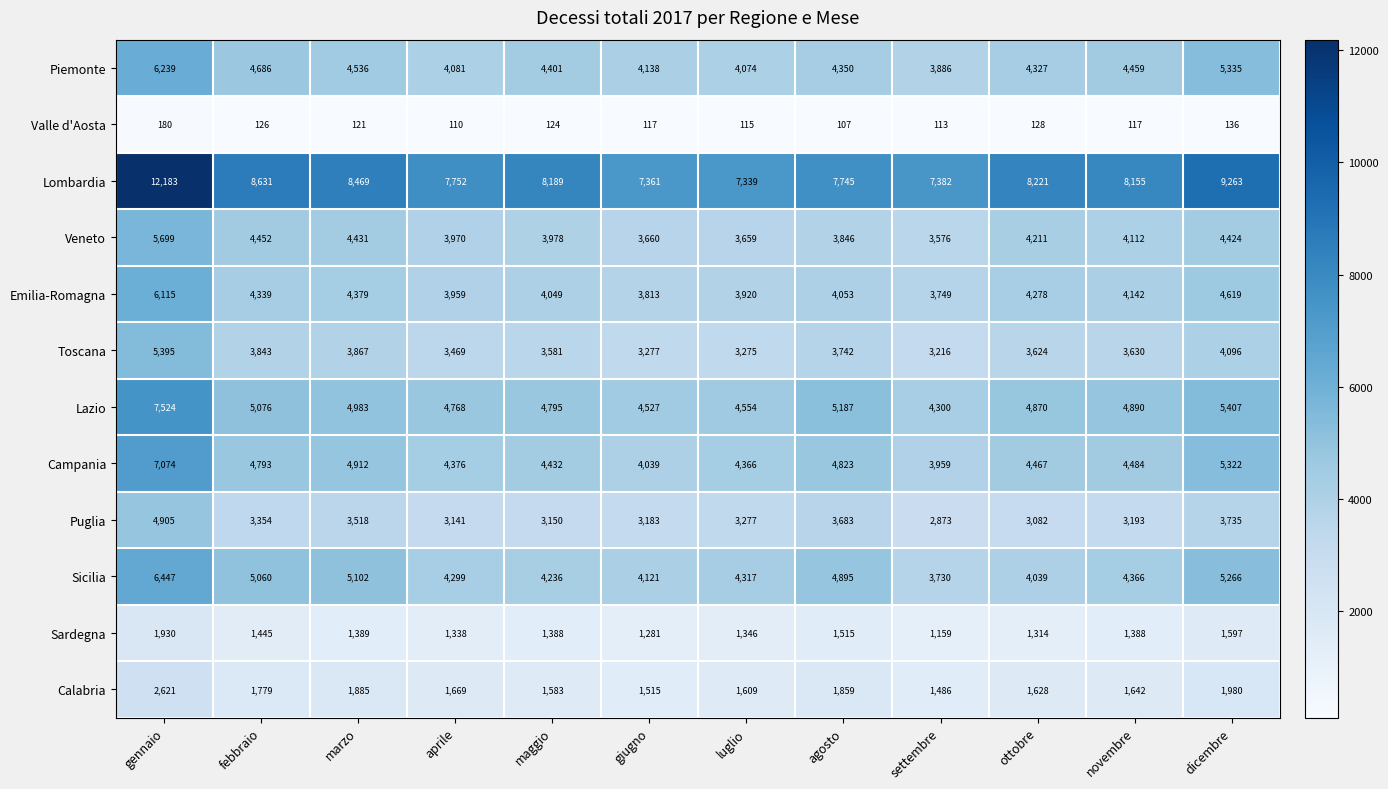

List the series in order of their peak value, lowest first.

Valle d'Aosta, Sardegna, Calabria, Puglia, Toscana, Veneto, Emilia-Romagna, Piemonte, Sicilia, Campania, Lazio, Lombardia